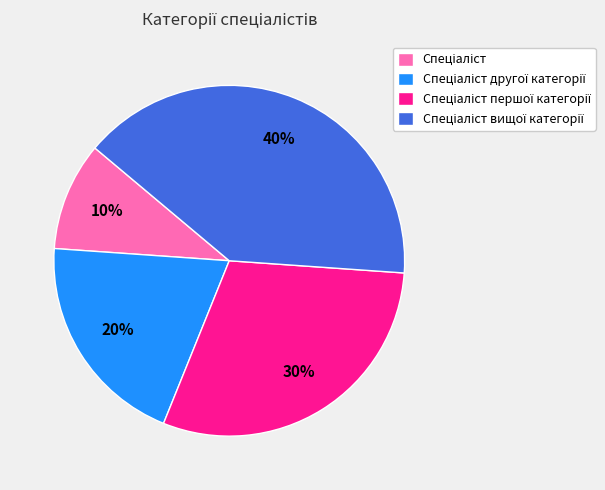

To the nearest percent, what is the average slice percentage?

25%